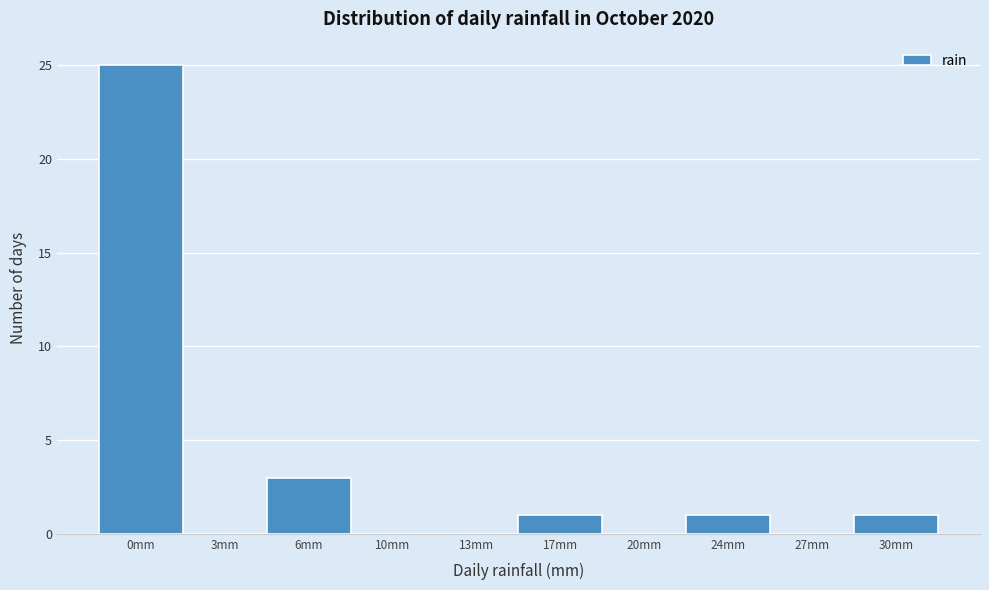

Reading left to right, transcribe all the data shown in this chart.

0mm=25	3mm=0	6mm=3	10mm=0	13mm=0	17mm=1	20mm=0	24mm=1	27mm=0	30mm=1